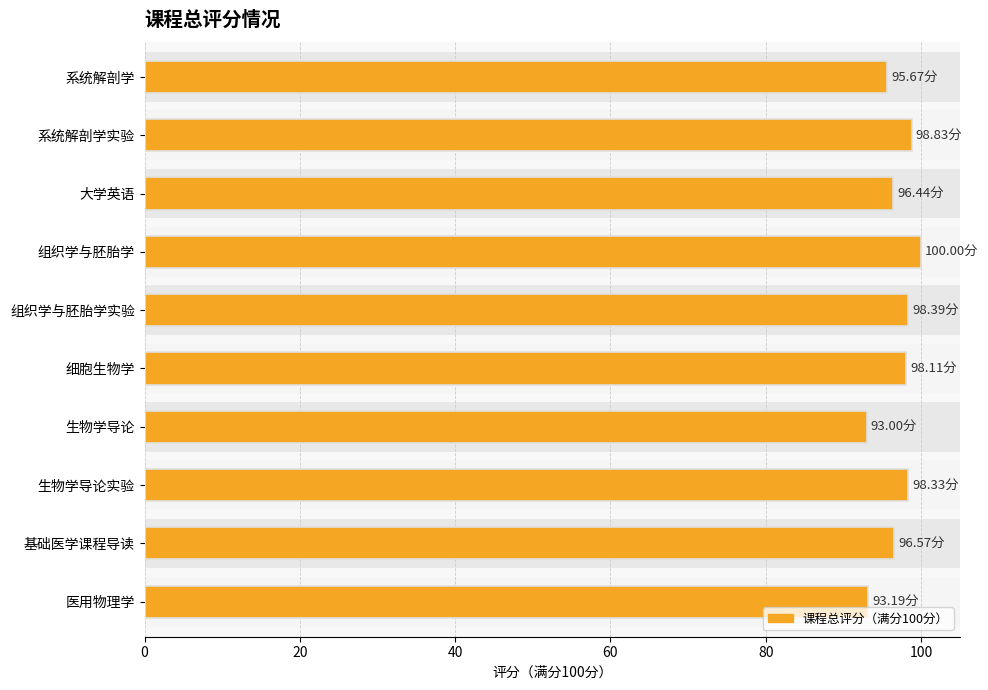

How many bars are there in total?

10